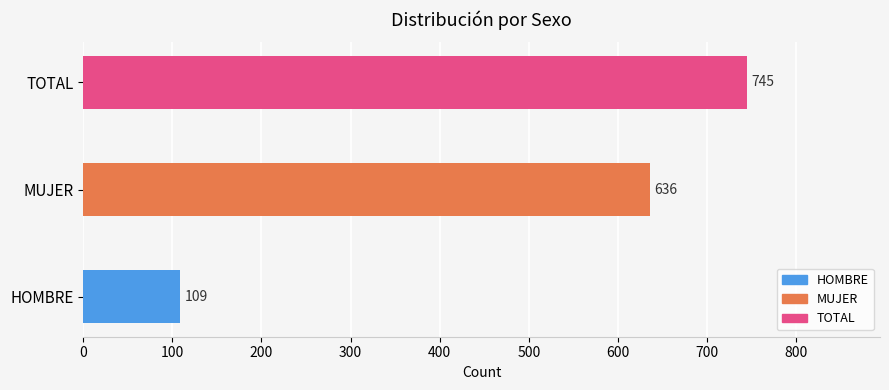

What is the difference between the values at TOTAL and HOMBRE?

636